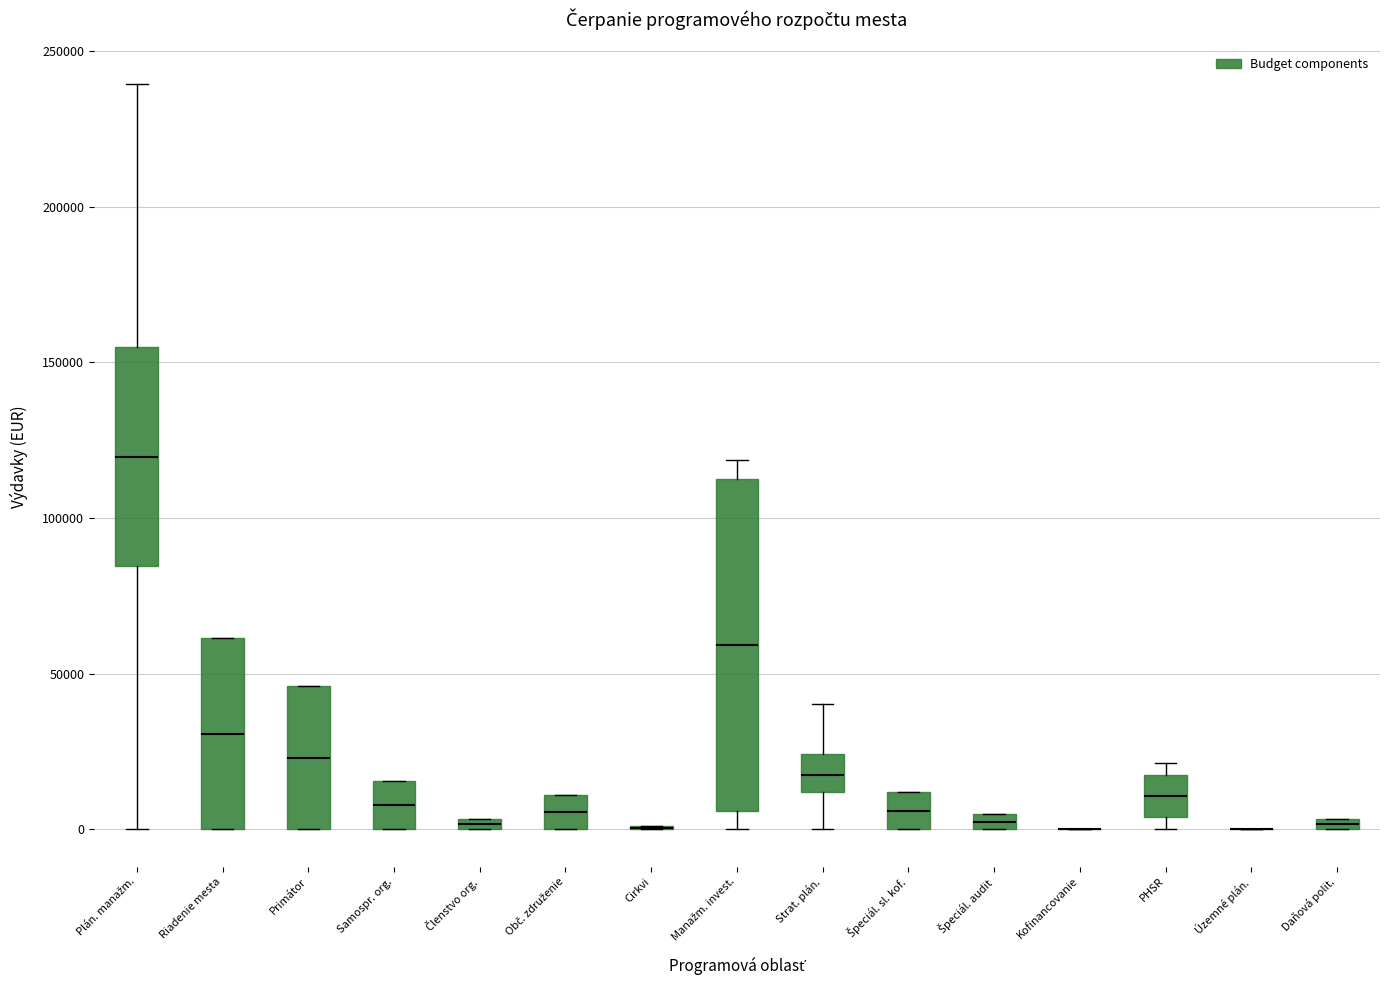

Where does the median line of the box for Špeciál. sl. kof. sit on the y-axis? The values are not printed on the chart, so give them approximately, as read against the axis.

5000